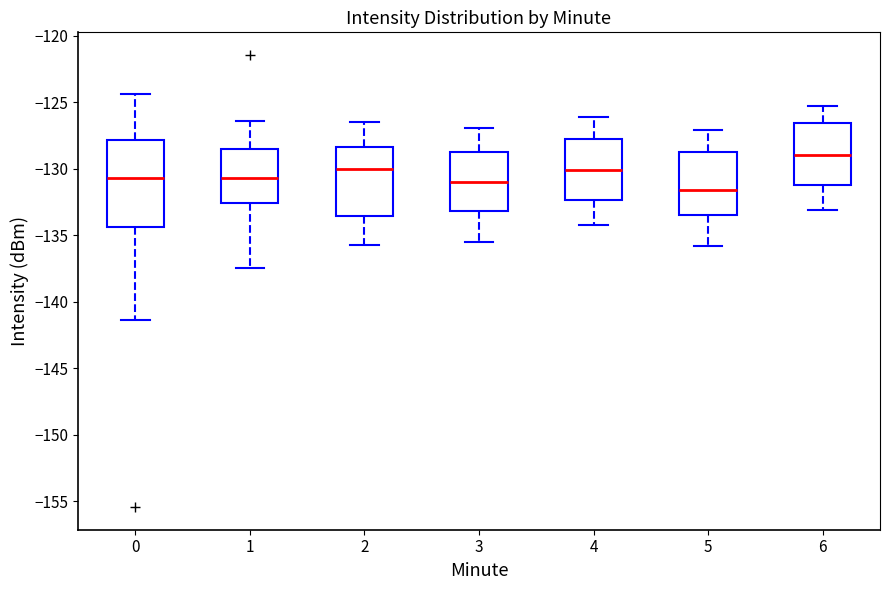

Where does the lower whisker of the box at x = 5 end on the y-axis? The values are not printed on the chart, so give them approximately, as read against the axis.

-136.0